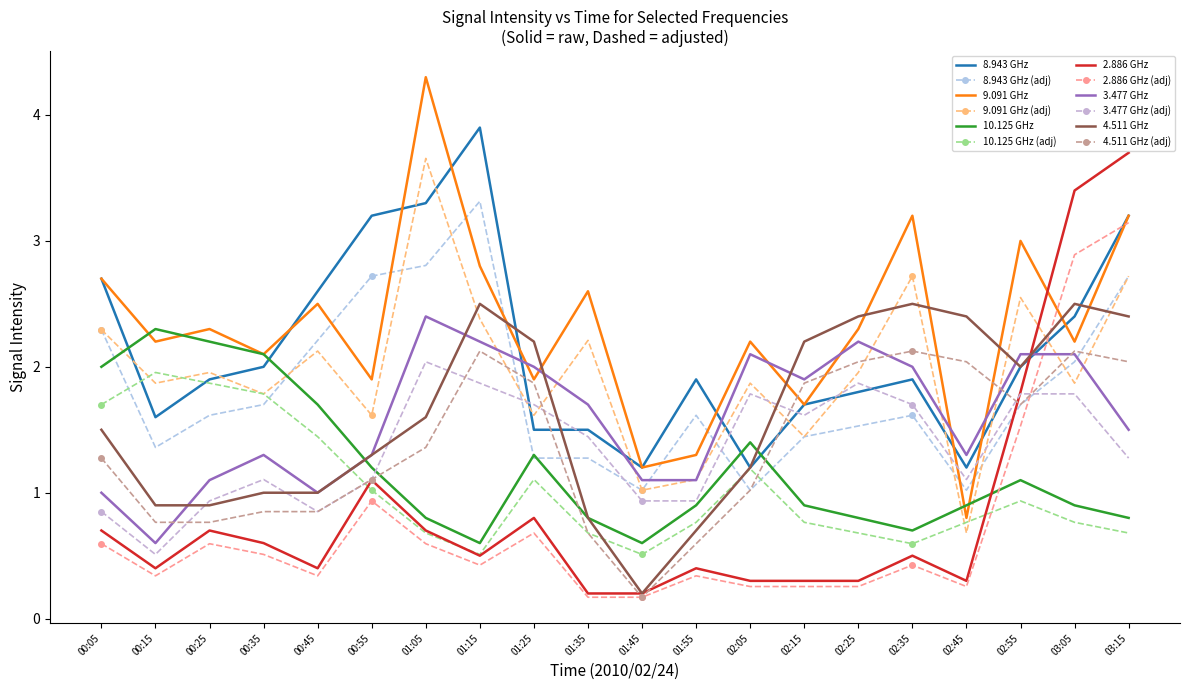

What is the total value across all series at 00:45?

17.0